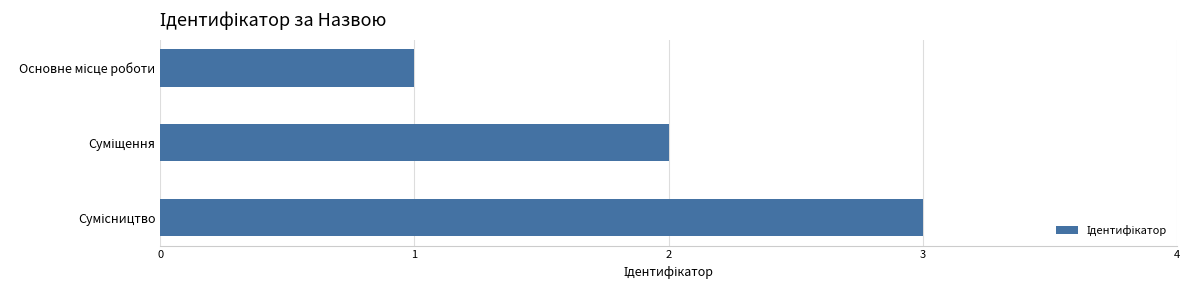

What is the sum of all values?

6